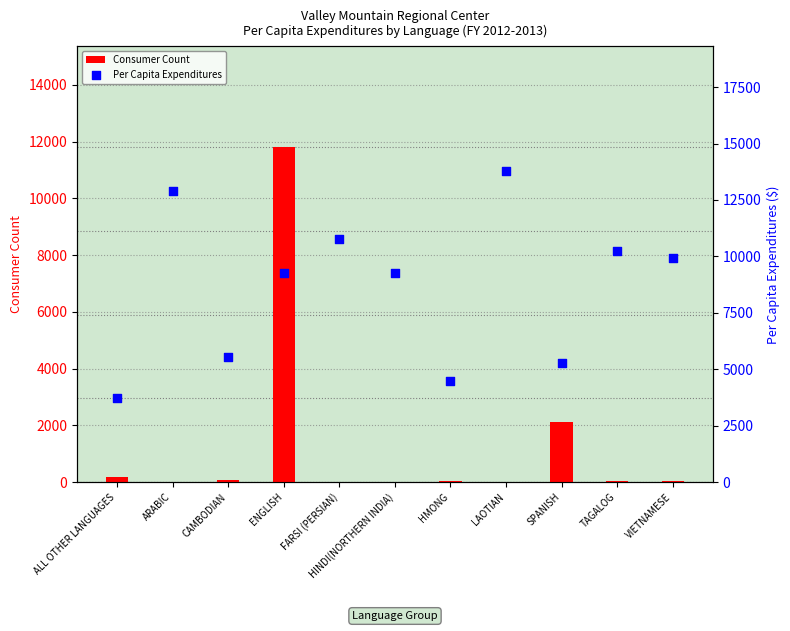

Which series reaches the minimum Y coordinate?

Consumer Count